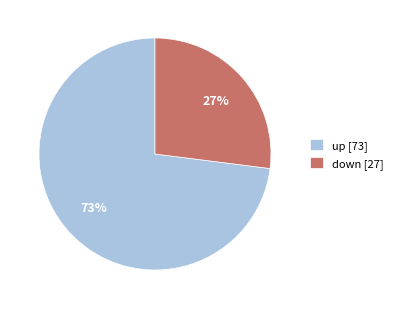

Which has a higher value, up or down?

up